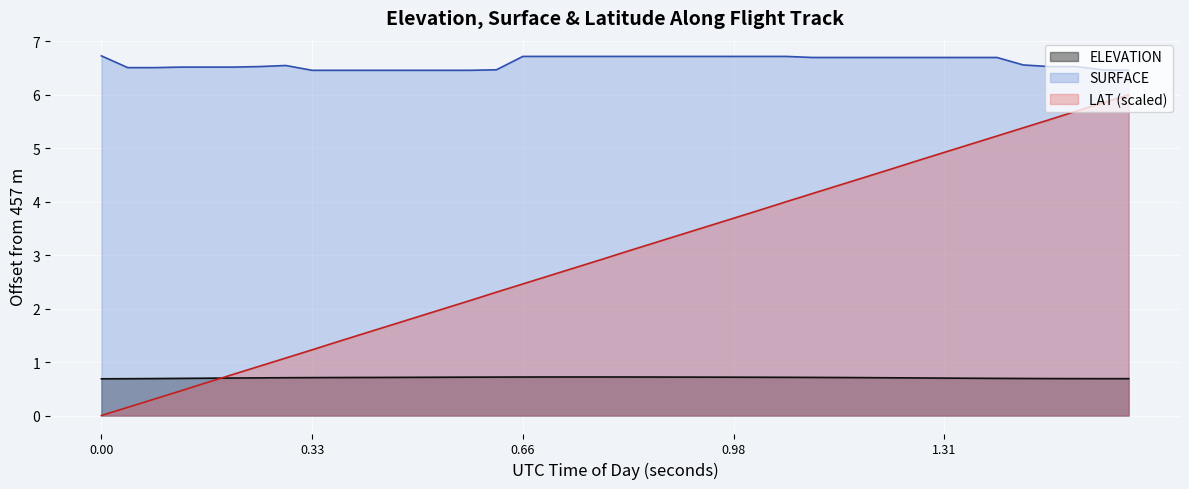

What is the value of the ELEVATION point at the 22nd from the left?

0.7